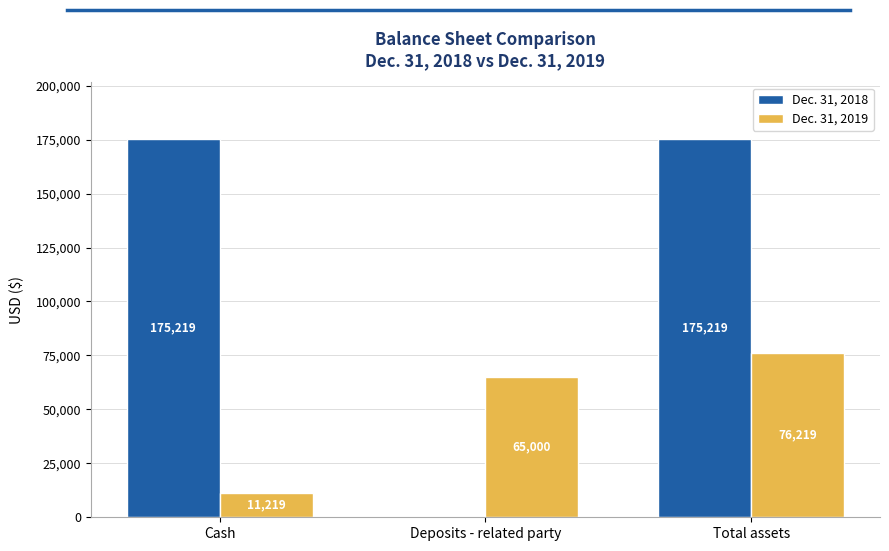

Reading left to right, transcribe all the data shown in this chart.

Dec. 31, 2018: 175219	0	175219
Dec. 31, 2019: 11219	65000	76219